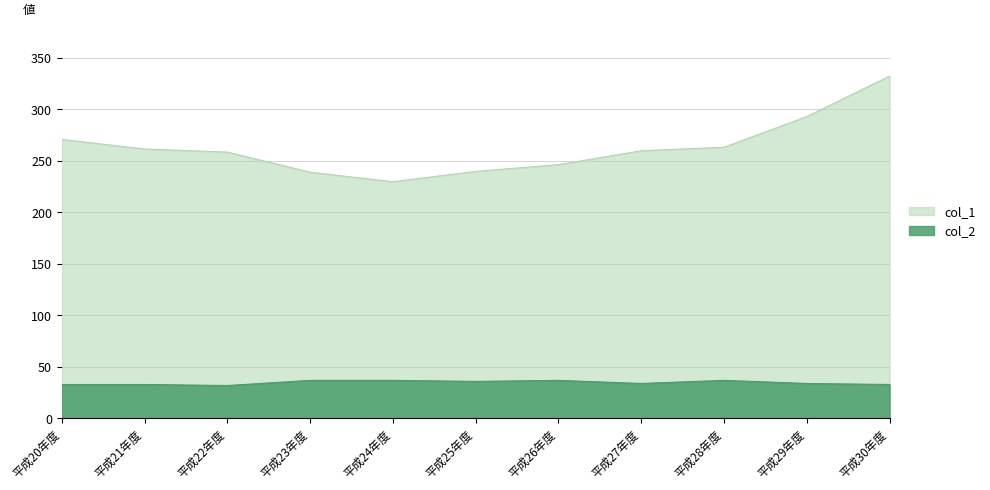

What is the spread (max minus min) of values at 平成21年度?

228.6